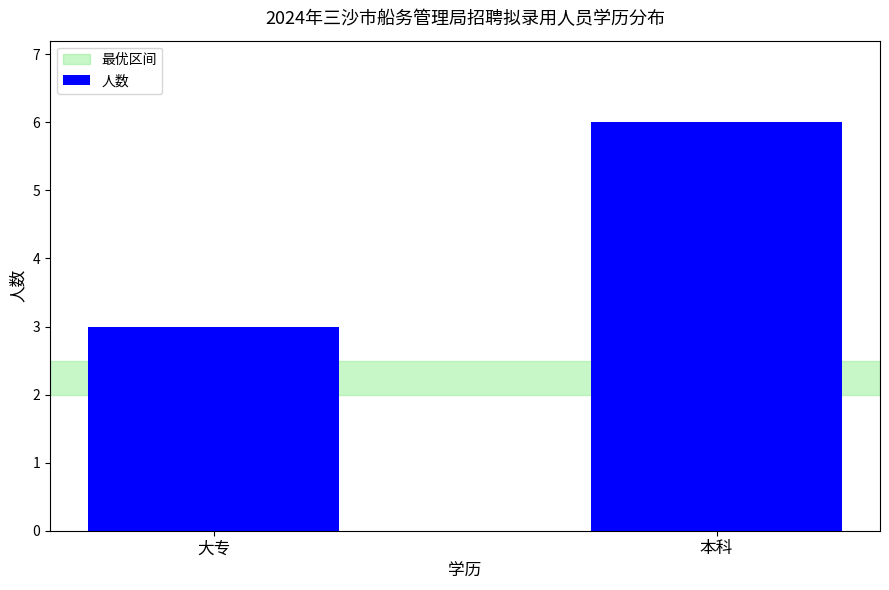

Which label corresponds to the largest value in the chart?

本科